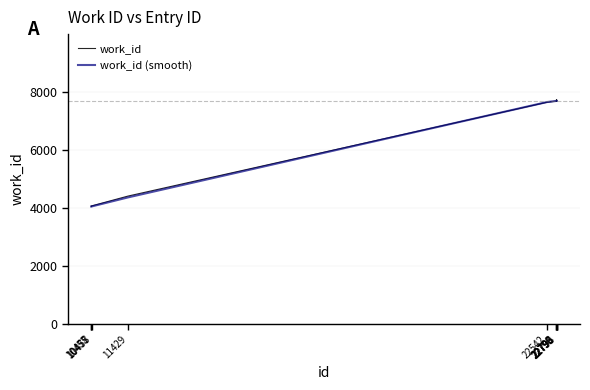

What are all the series names shown in the legend?

work_id, work_id (smooth)